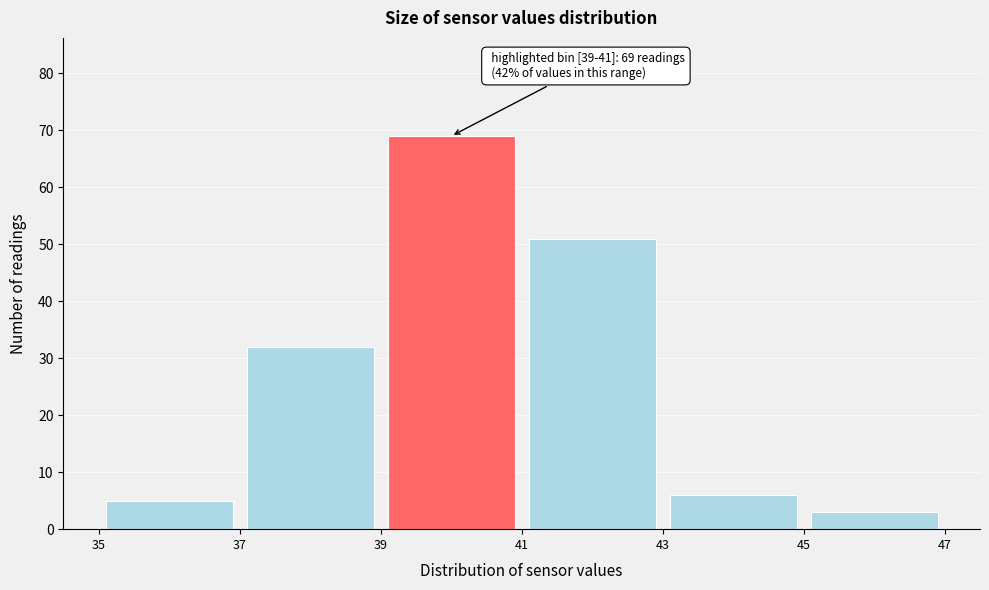

Over which range of the x-axis is the bar tallest?

39 to 41